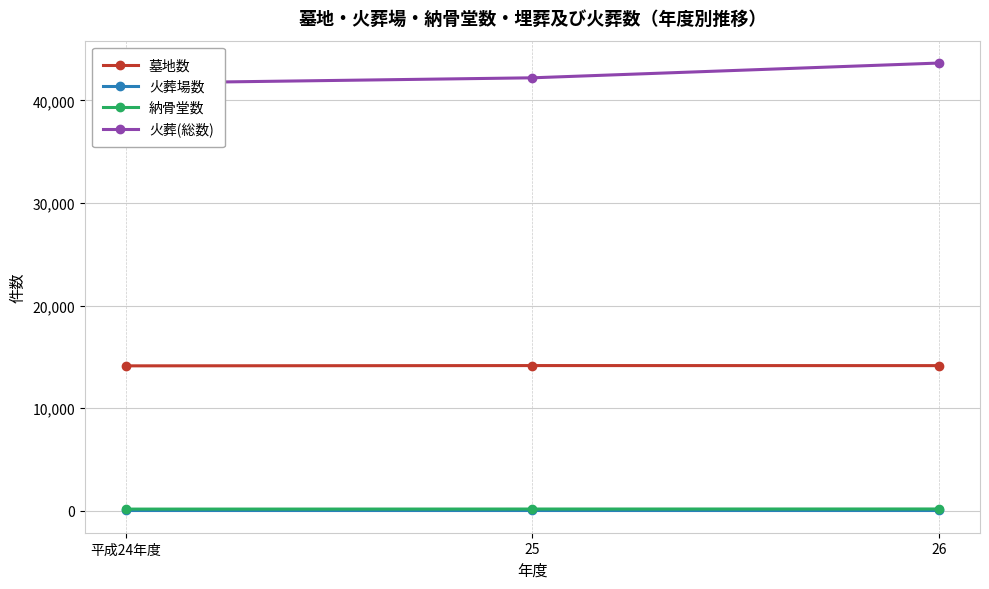

True or false: 納骨堂数 has a value of 272 at 26.

False